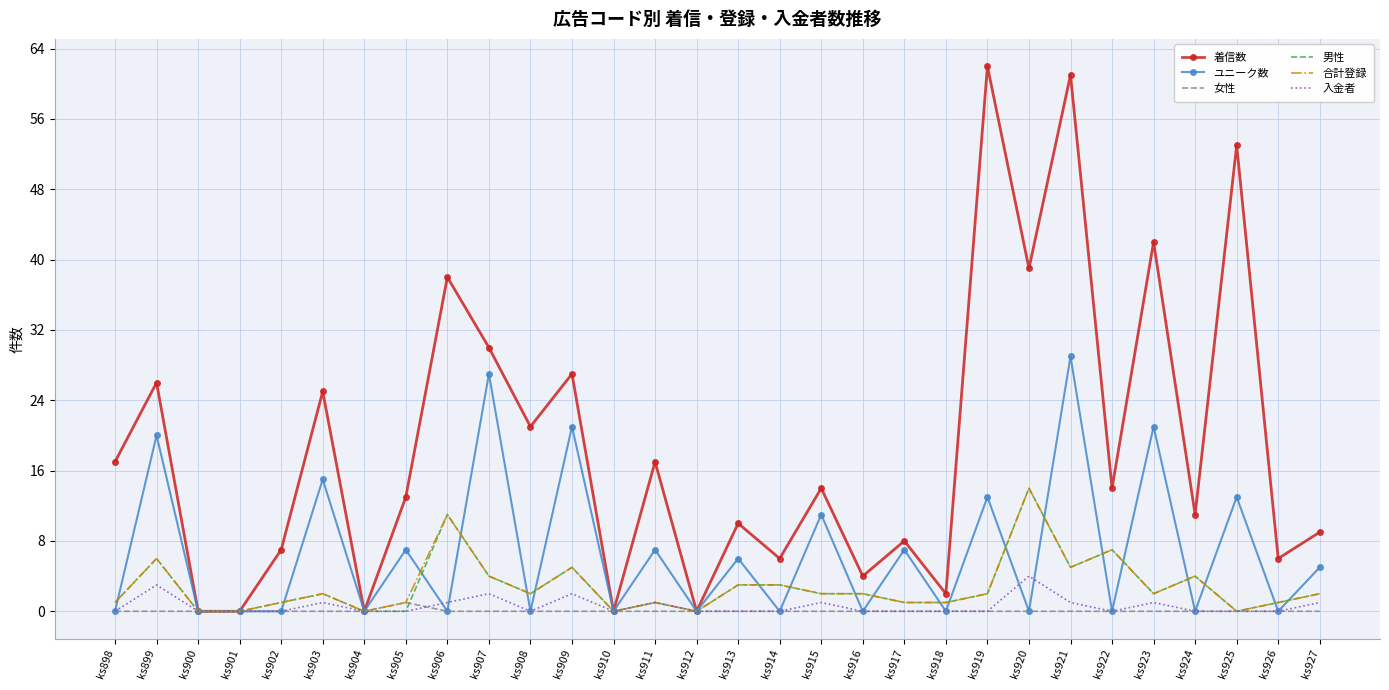

The value of 着信数 at ks919 is 62. True or false?

True